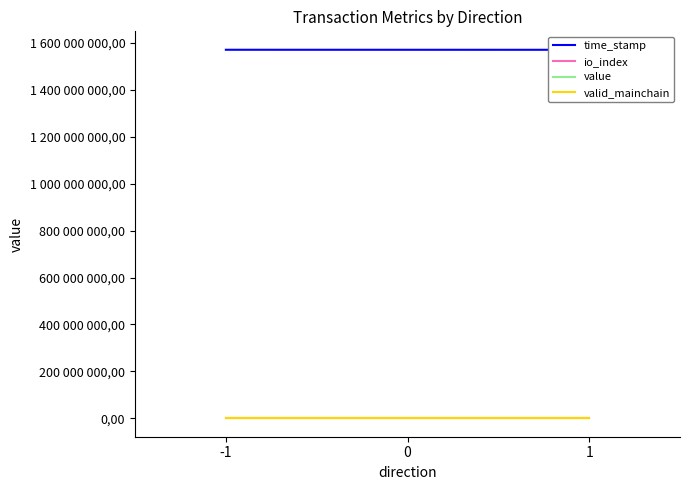

Reading right to left, list all the values displayed in this chart.

time_stamp: 1571458394.0	1571597526.5
io_index: 3.0	2.0
value: 127.9	127.9
valid_mainchain: 1.0	1.0